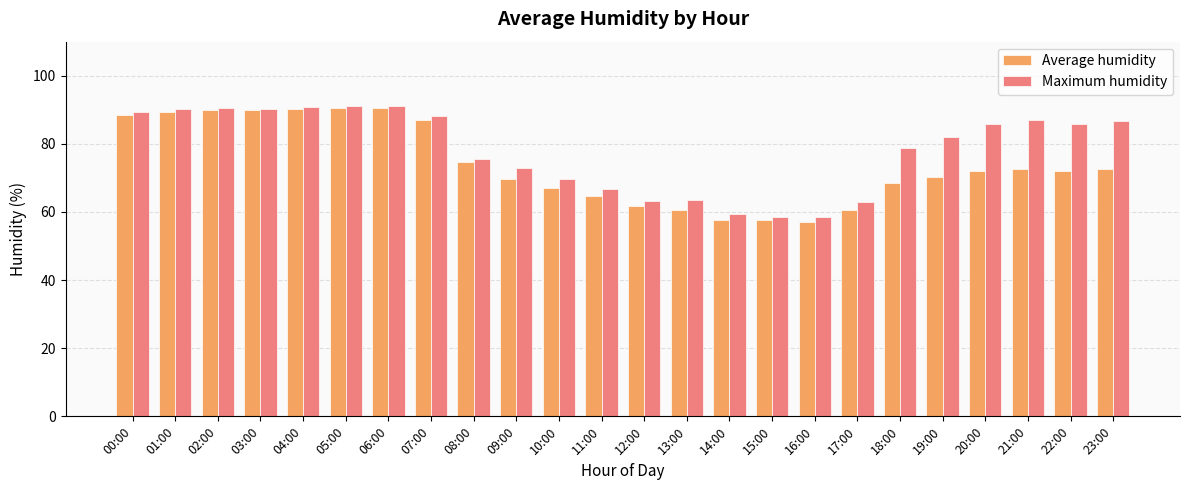

At which label does Average humidity first exceed 72?

00:00